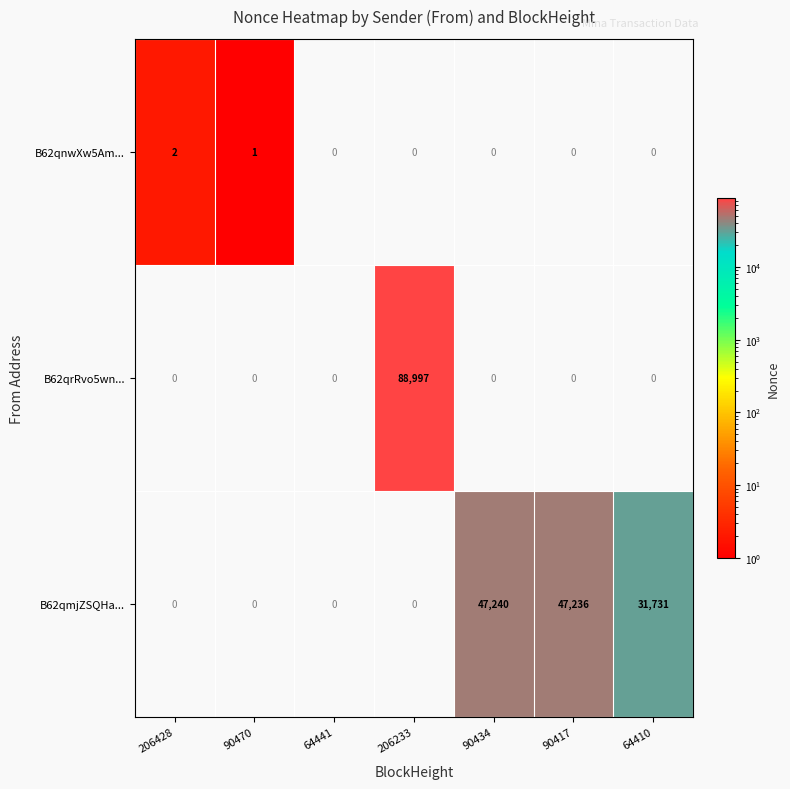

Reading right to left, transcribe all the data shown in this chart.

B62qnwXw5Am...: 64410=0	90417=0	90434=0	206233=0	64441=0	90470=1	206428=2
B62qrRvo5wn...: 64410=0	90417=0	90434=0	206233=88997	64441=0	90470=0	206428=0
B62qmjZSQHa...: 64410=31731	90417=47236	90434=47240	206233=0	64441=0	90470=0	206428=0